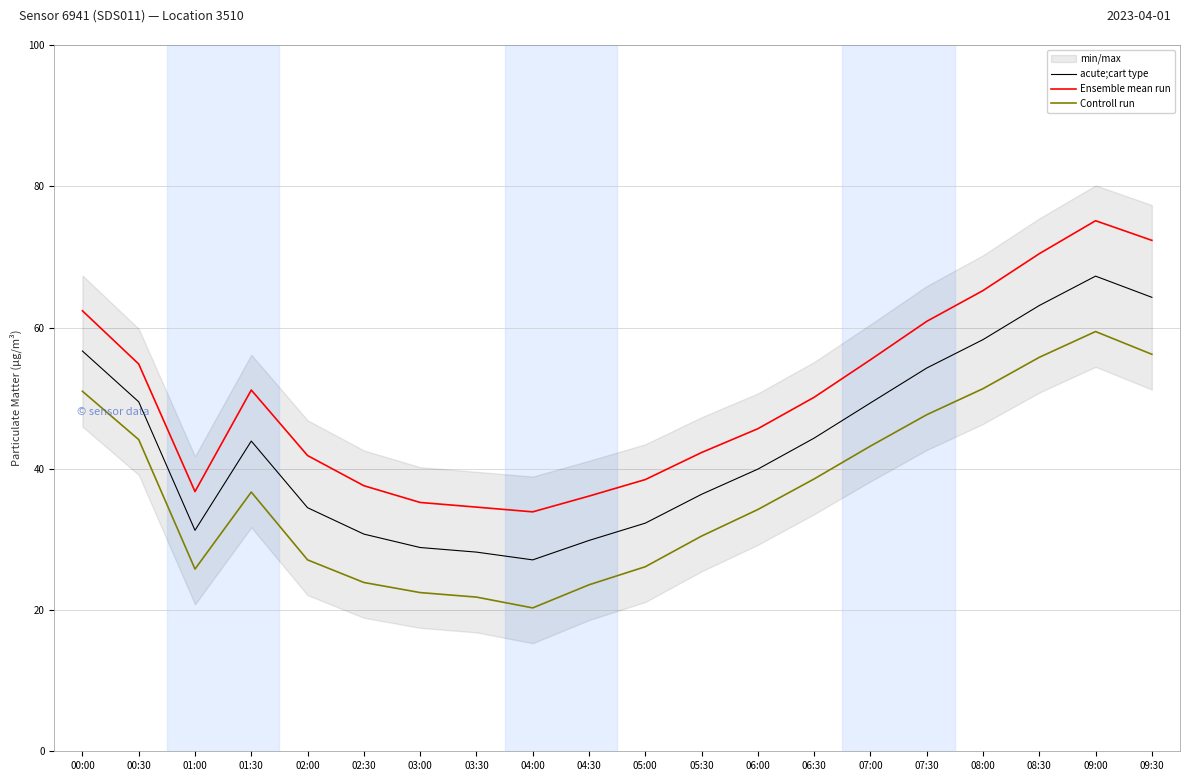

What is the value of the Ensemble mean run point at the 14th from the left?

50.1